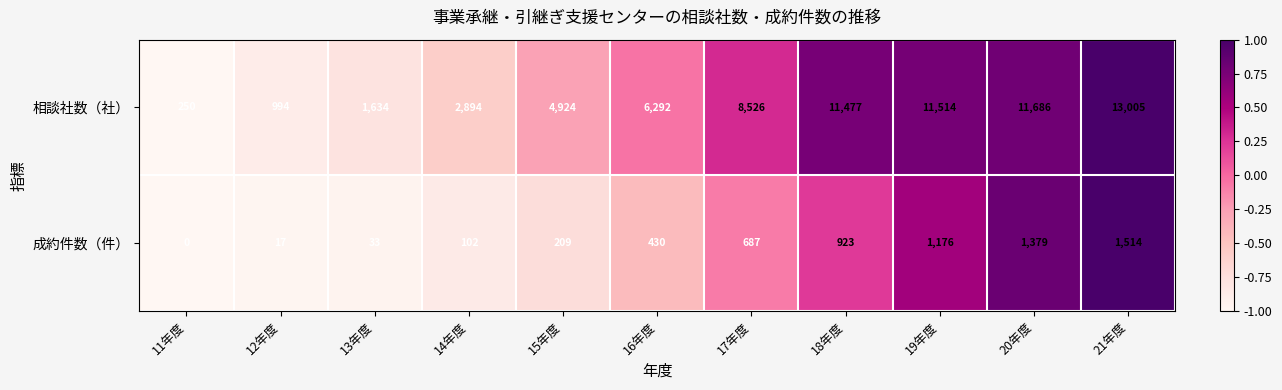

What is the difference between the highest and lowest values at 21年度?

11491